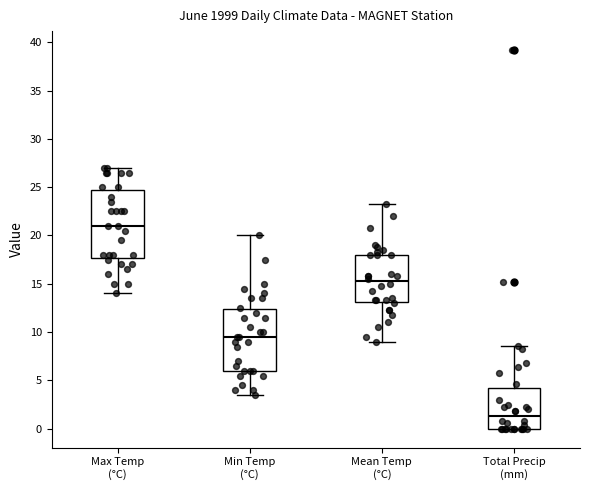

Which box has the lowest median line?

Total Precip (mm)